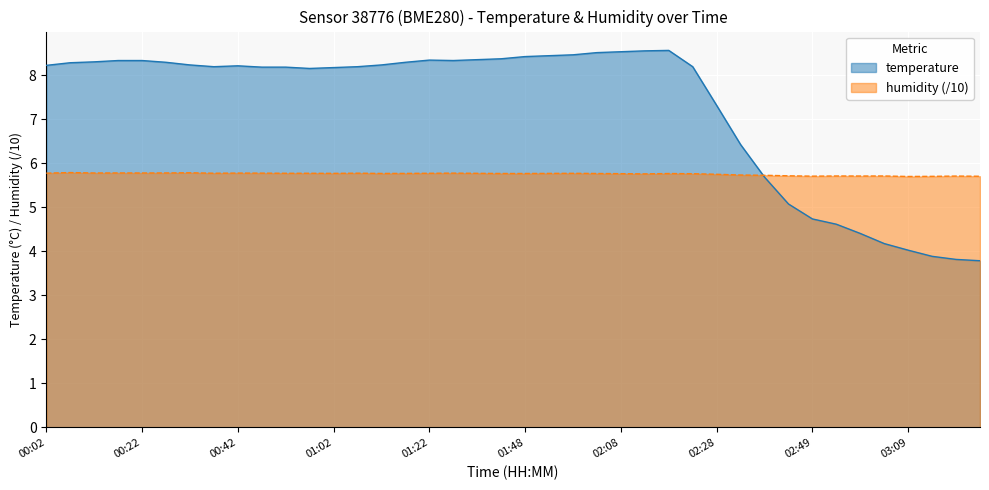

After their last crossing, which series has the higher values: temperature or humidity?

humidity